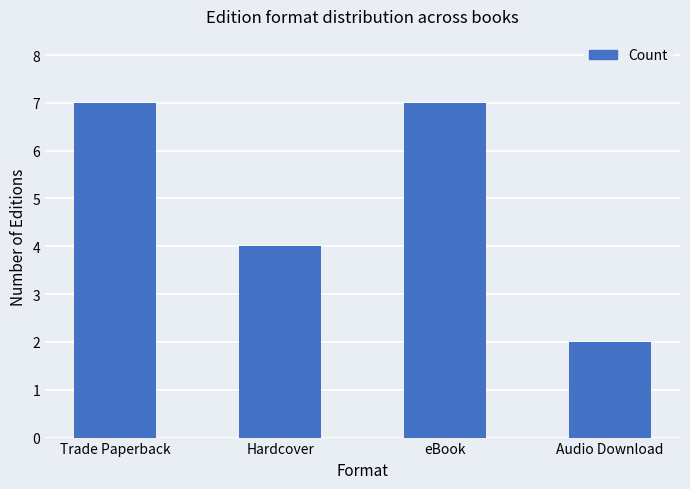

True or false: the data shows 7 at Trade Paperback.

True